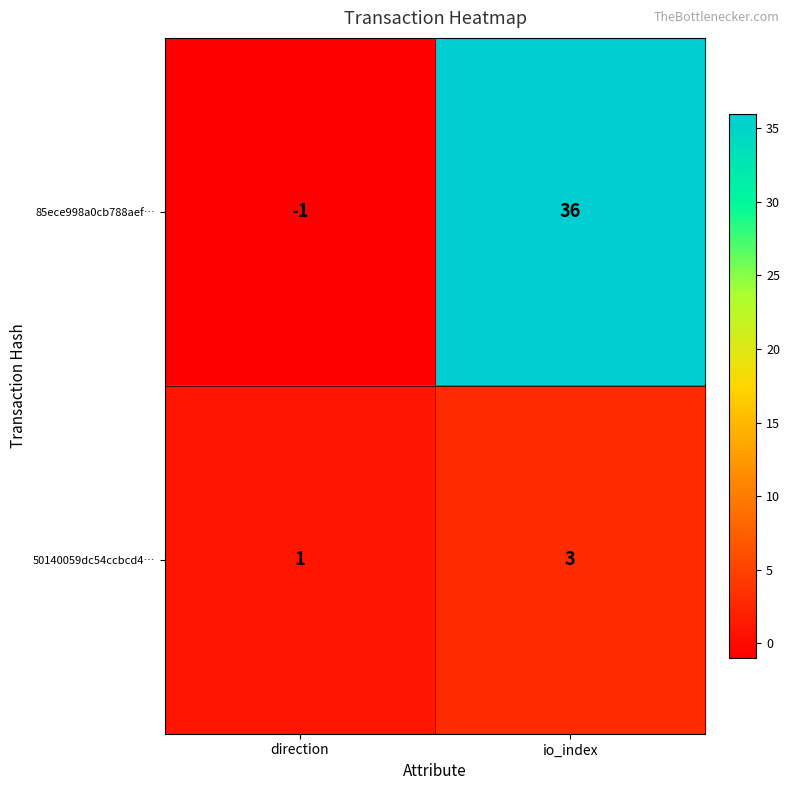

The 50140059dc54ccbcd4… series shows 1 at direction. True or false?

True